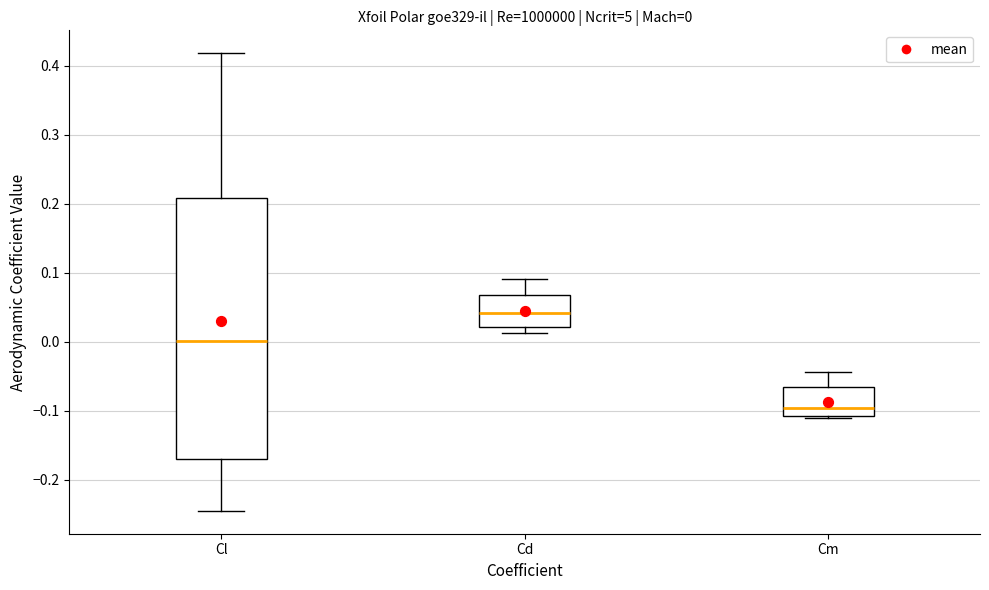

Which box's median line is the lowest?

Cm